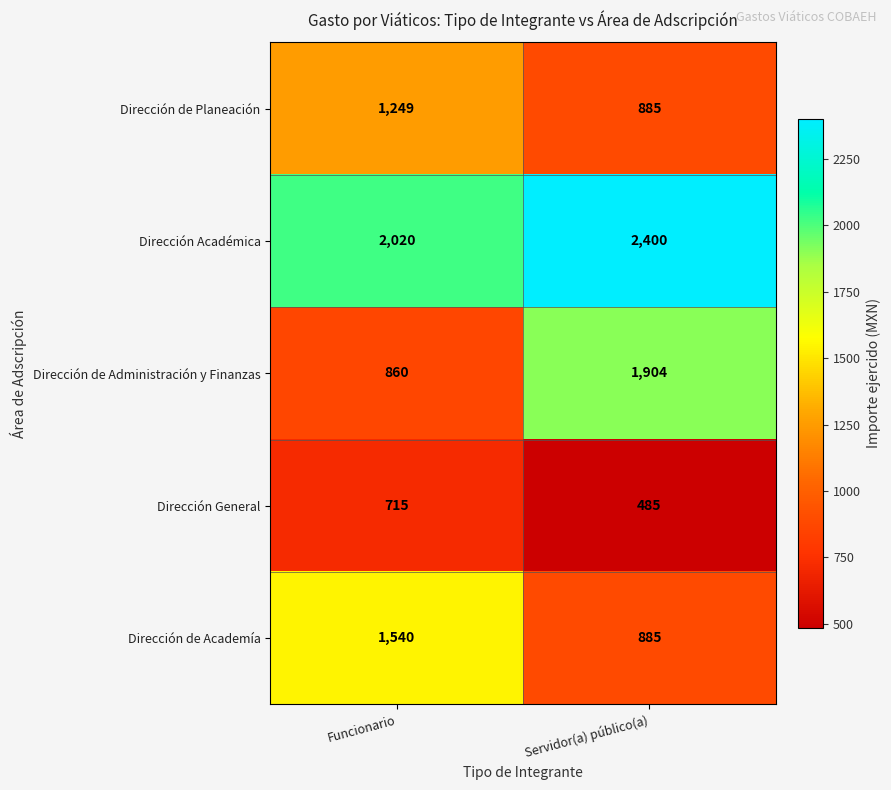

Reading left to right, what are all the values shown in this chart?

Dirección de Planeación: 1249	885
Dirección Académica: 2020	2400
Dirección de Administración y Finanzas: 860	1904
Dirección General: 715	485
Dirección de Academía: 1540	885